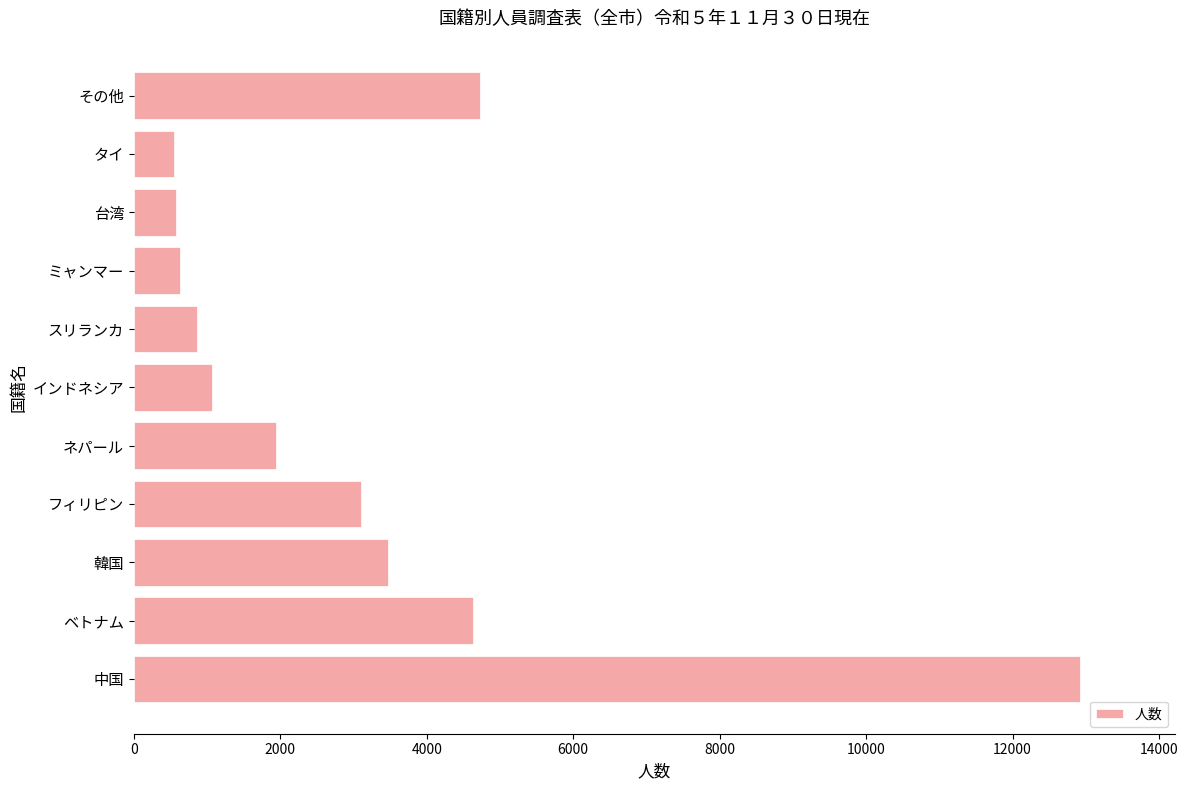

Which has a higher value, 韓国 or ベトナム?

ベトナム